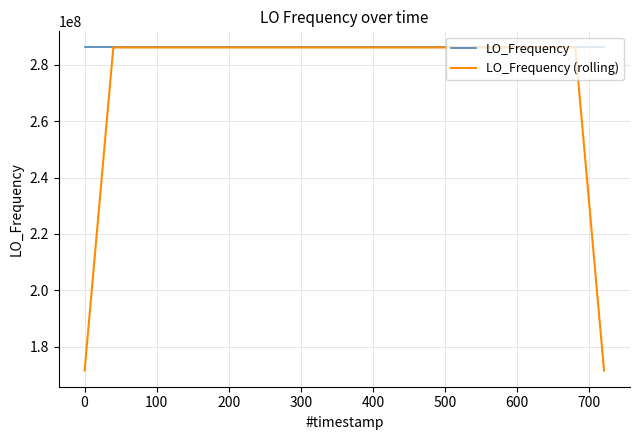

What is the difference between the second highest and minimum values in the LO_Frequency series?

8.0